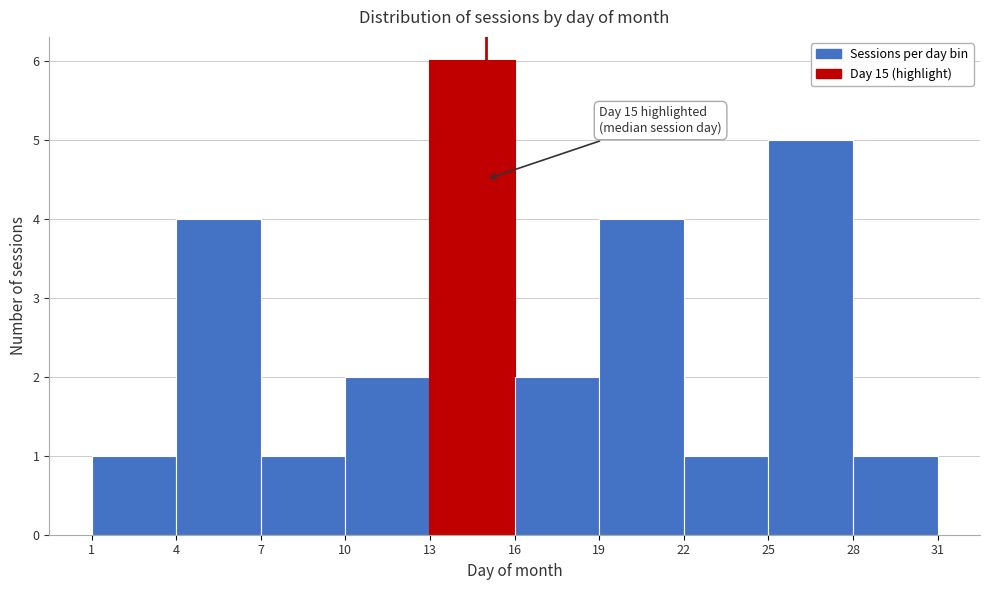

Which range on the x-axis has the tallest bar?

13 to 16